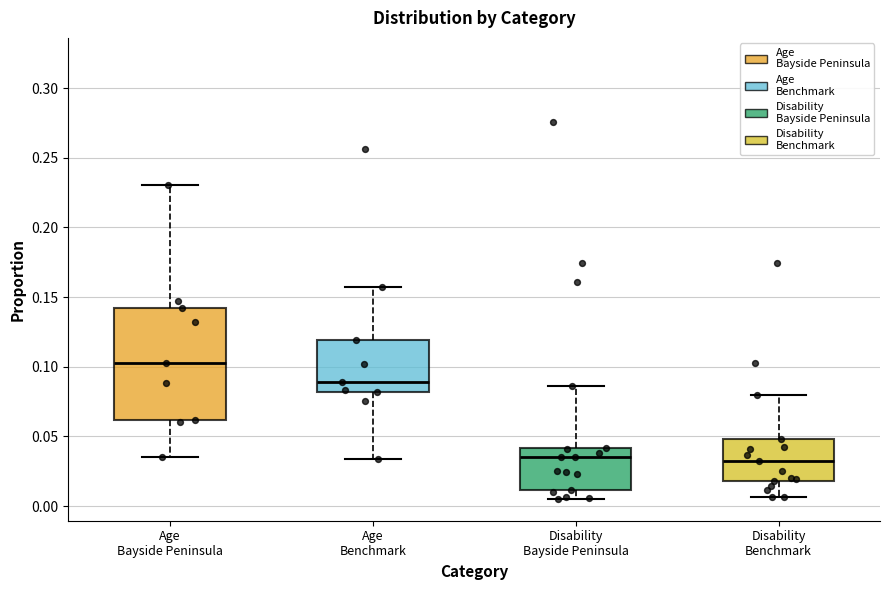

Reading left to right, read every box against the y-axis: the position of its median line, the range the box covers, and the ends of its whiskers. The values are not printed on the chart, so give them approximately, as read against the axis.

Age Bayside Peninsula: median 0.105, box 0.060 to 0.140, whiskers 0.035 to 0.230
Age Benchmark: median 0.090, box 0.080 to 0.120, whiskers 0.035 to 0.155
Disability Bayside Peninsula: median 0.035, box 0.010 to 0.040, whiskers 0.005 to 0.085
Disability Benchmark: median 0.030, box 0.020 to 0.050, whiskers 0.005 to 0.080